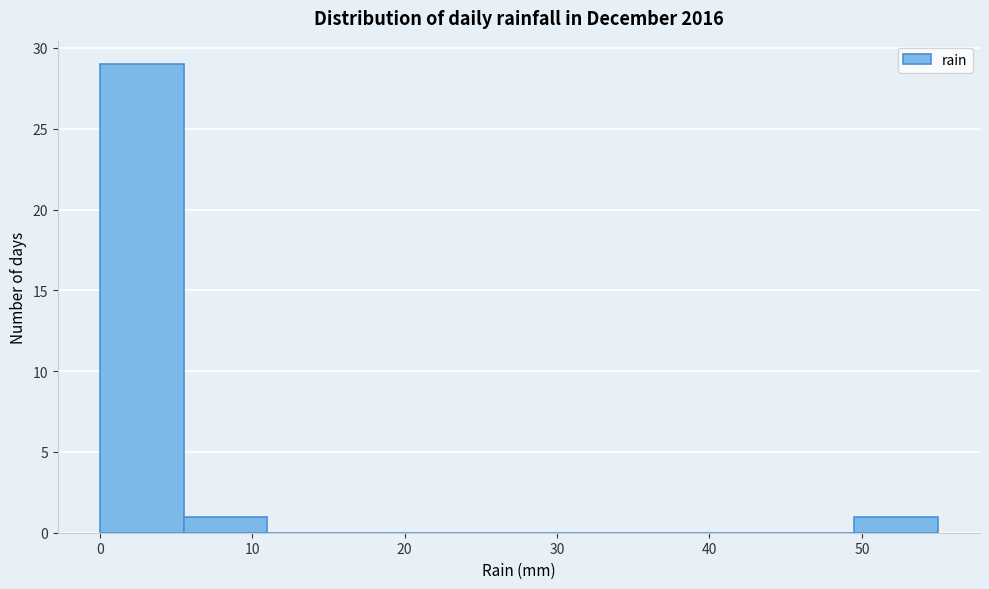

Reading left to right, transcribe this chart: for each bar, give the range it covers on the x-axis and its height. Neither the bar edges nor the heights are printed on the chart, so give them approximately, as read against the axes.

0.0 to 5.5: 29
5.5 to 11.0: 1
11.0 to 16.5: 0
16.5 to 22.0: 0
22.0 to 27.5: 0
27.5 to 33.0: 0
33.0 to 38.5: 0
38.5 to 44.0: 0
44.0 to 49.5: 0
49.5 to 55.0: 1